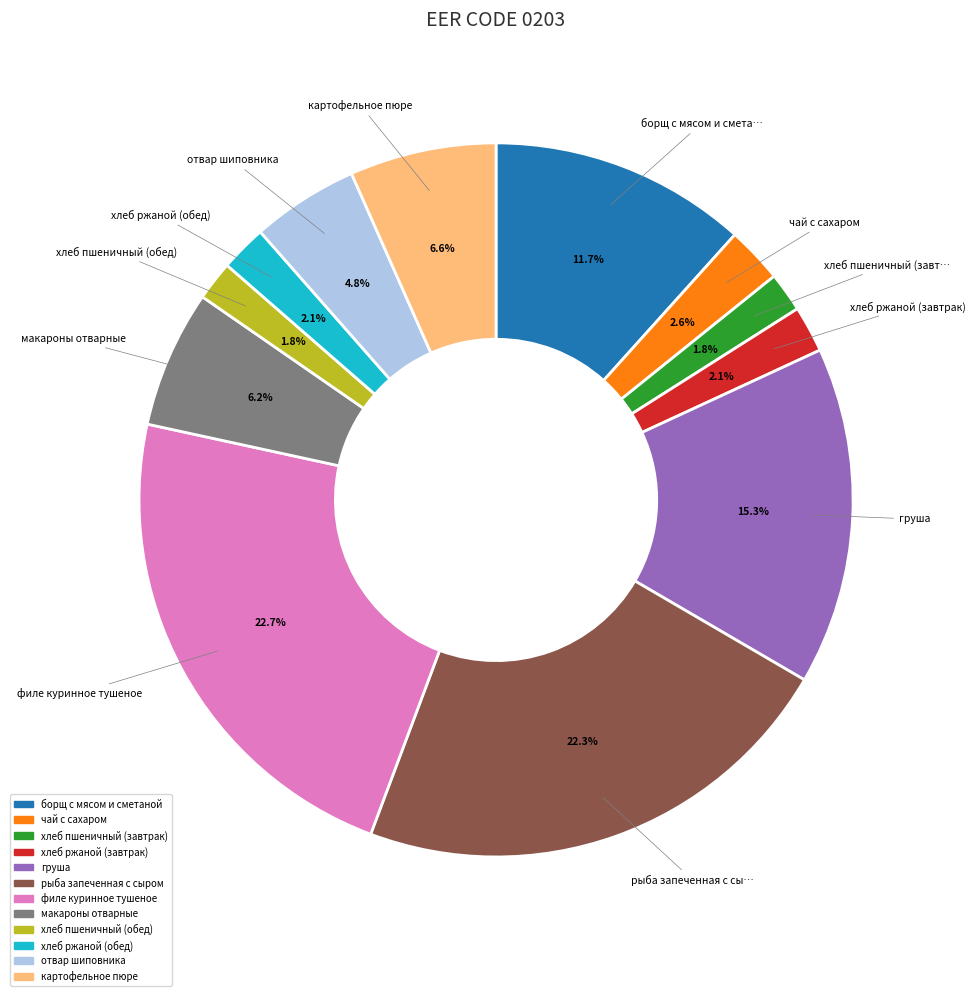

Which has a higher value, макароны отварные or хлеб пшеничный (обед)?

макароны отварные